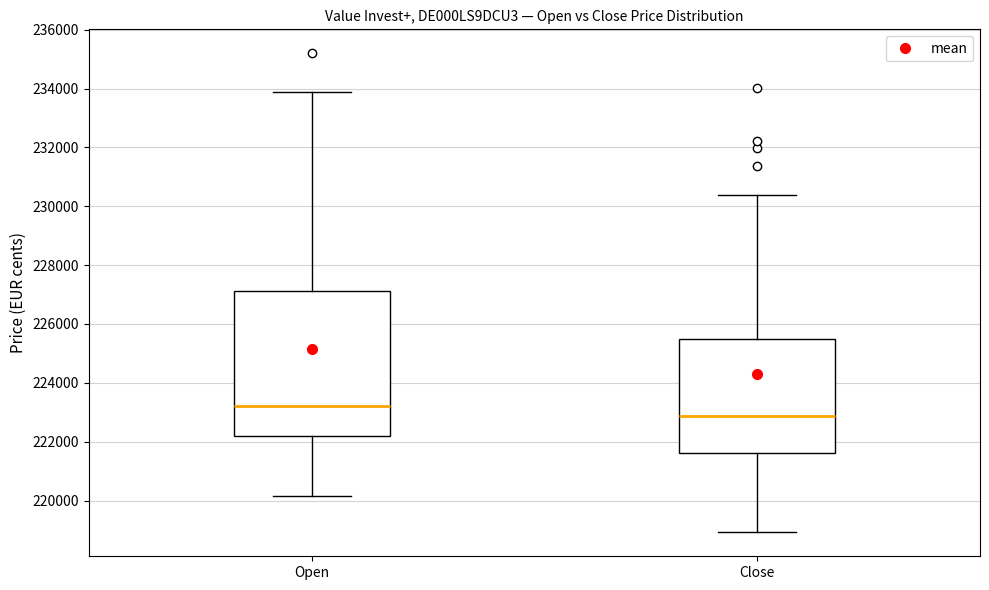

Reading left to right, transcribe this box plot: for each box, give where its median line is, the range the box spans, and where its two whiskers end, as read against the y-axis. The values are not printed on the chart, so give them approximately, as read against the axis.

Open: median 223200, box 222200 to 227200, whiskers 220200 to 234000
Close: median 222800, box 221600 to 225400, whiskers 219000 to 230400